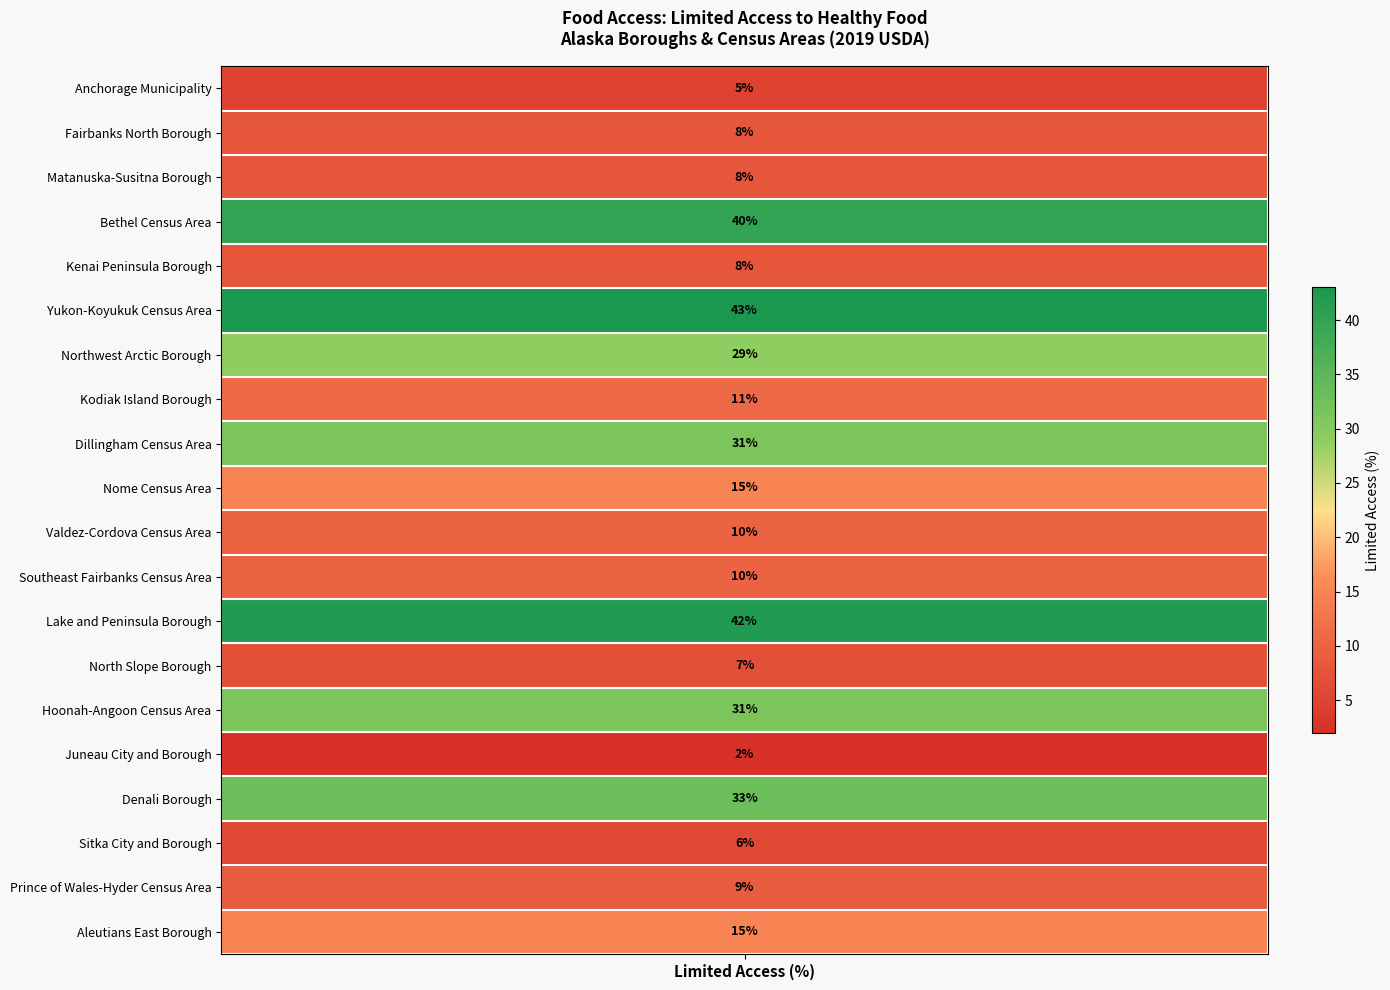

What is the sum of the values at Bethel Census Area and Aleutians East Borough?

55